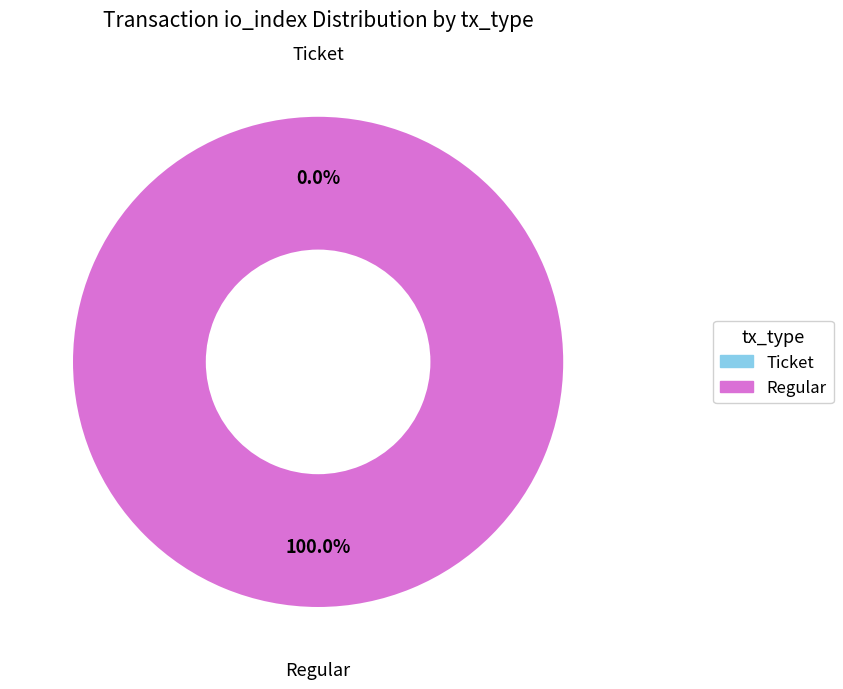

How many slices are in this pie chart?

2